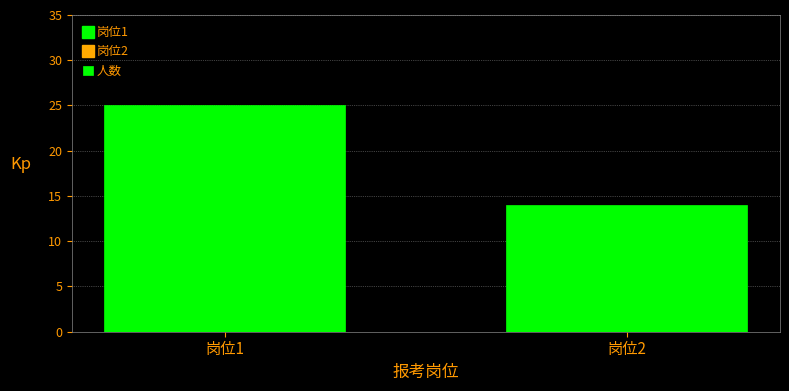

Reading left to right, extract all data points from this chart.

岗位1=25	岗位2=14